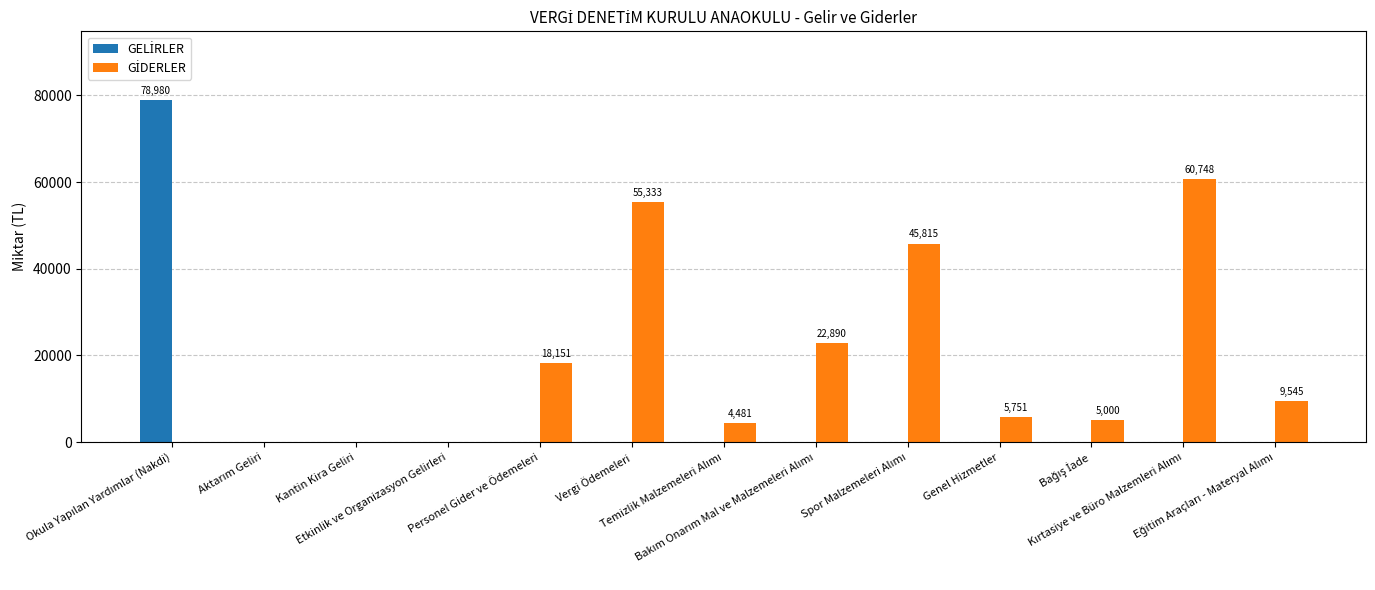

List the labels in order of GELİRLER value, smallest first.

Aktarım Geliri, Kantin Kira Geliri, Etkinlik ve Organizasyon Gelirleri, Personel Gider ve Ödemeleri, Vergi Ödemeleri, Temizlik Malzemeleri Alımı, Bakım Onarım Mal ve Malzemeleri Alımı, Spor Malzemeleri Alımı, Genel Hizmetler, Bağış İade, Kırtasiye ve Büro Malzemleri Alımı, Eğitim Araçları - Materyal Alımı, Okula Yapılan Yardımlar (Nakdi)